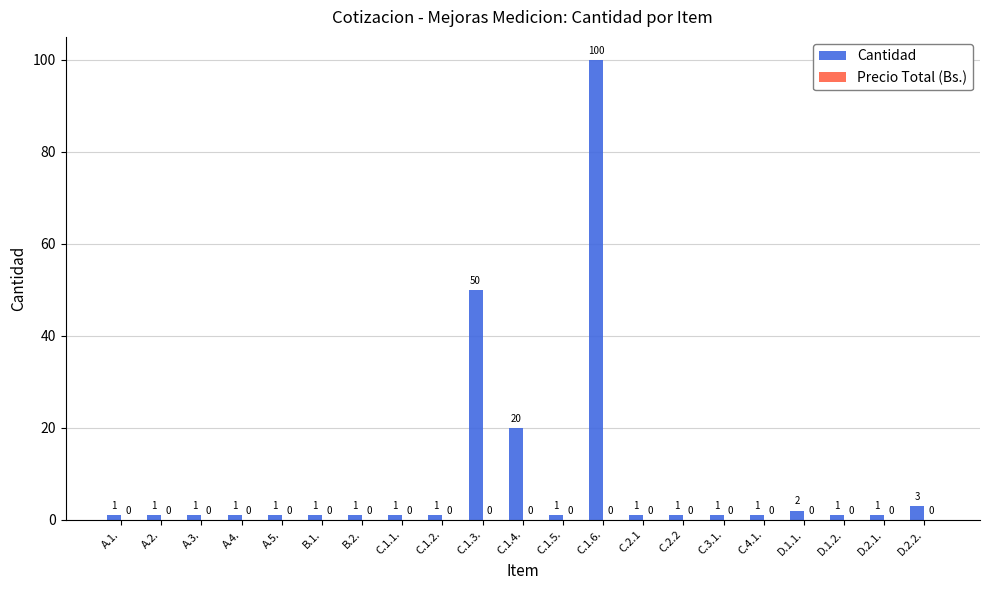

The chart shows a value of 1 at A.3.. True or false?

True